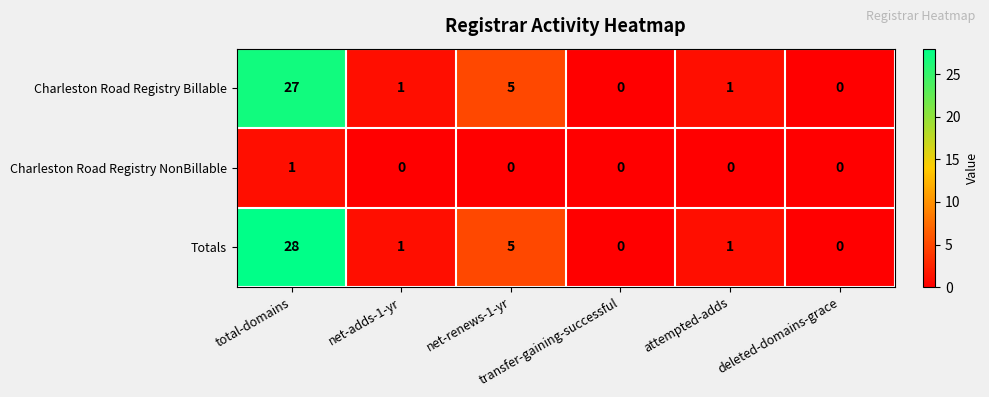

How many Charleston Road Registry NonBillable values are between 0 and 1?

6